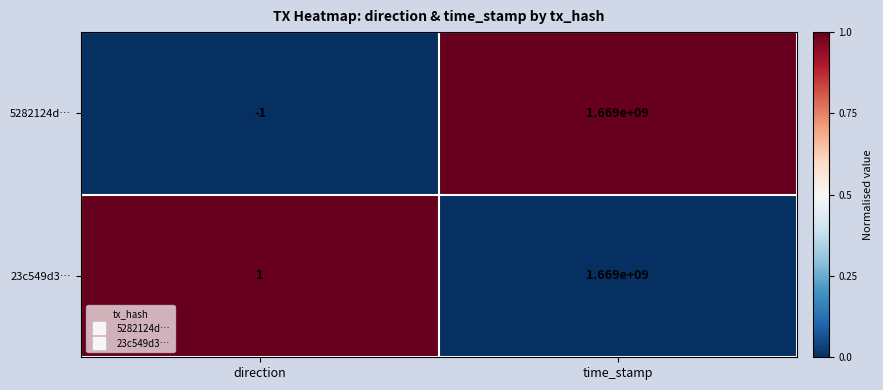

Reading left to right, what are all the values shown in this chart?

5282124d…: direction=-1	time_stamp=1669000000
23c549d3…: direction=1	time_stamp=1669000000